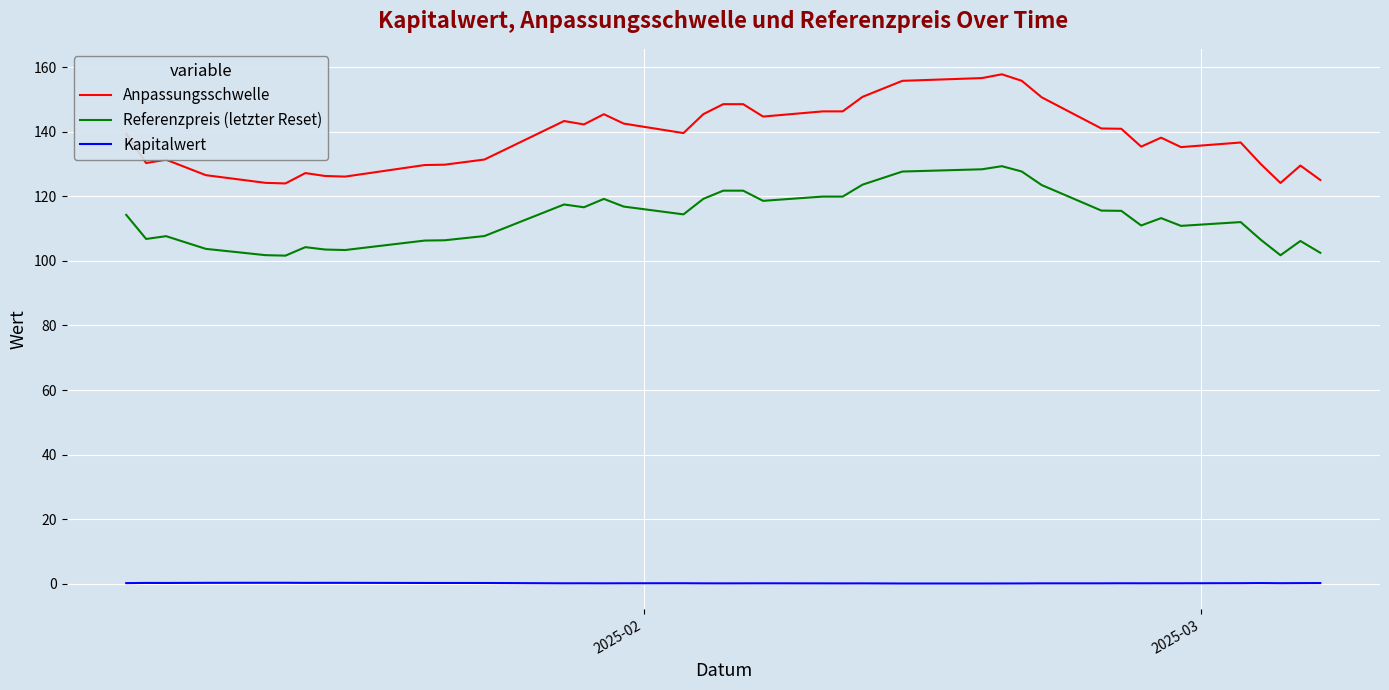

List the series in order of their peak value, highest first.

Anpassungsschwelle, Referenzpreis (letzter Reset), Kapitalwert